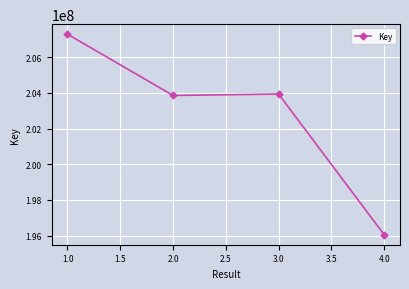

What is the sum of the values at 2.0 and 4.0?

399912139